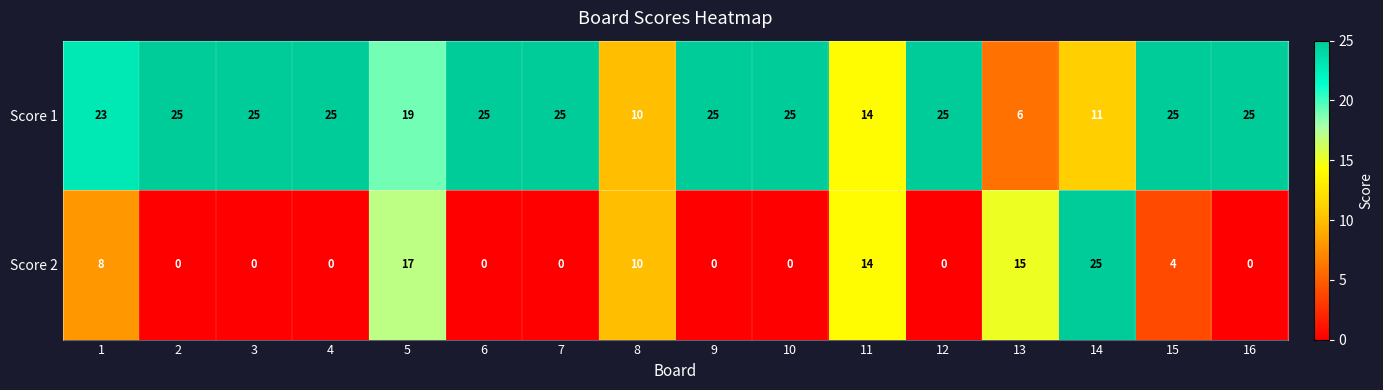

What is the sum of the Score 1 values at 13 and 12?

31